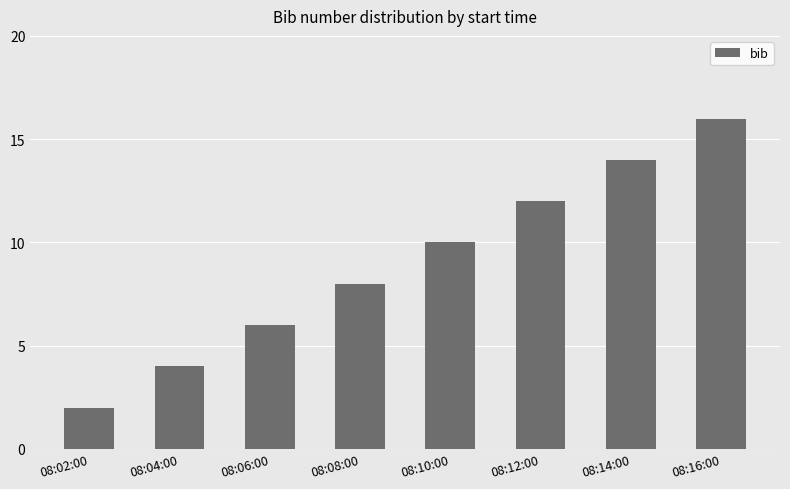

At which category does the chart reach its peak across all series?

08:16:00